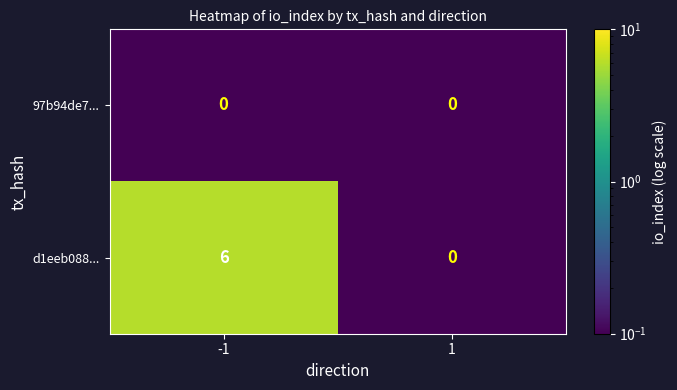

What is the total value across all series at -1?

6